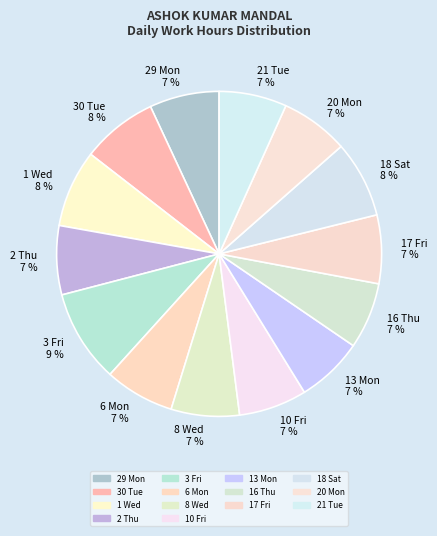

To the nearest percent, what is the average slice percentage?

7%